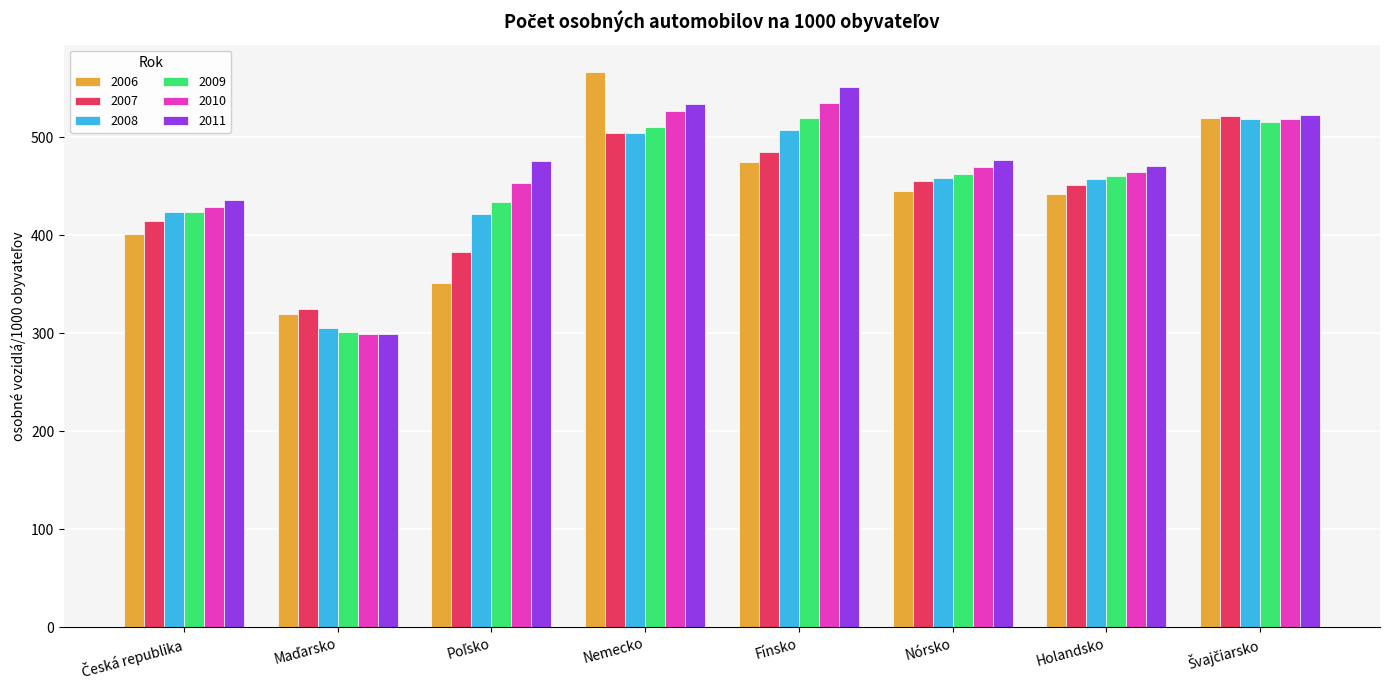

How many data points in 2006 are less than 445?

4